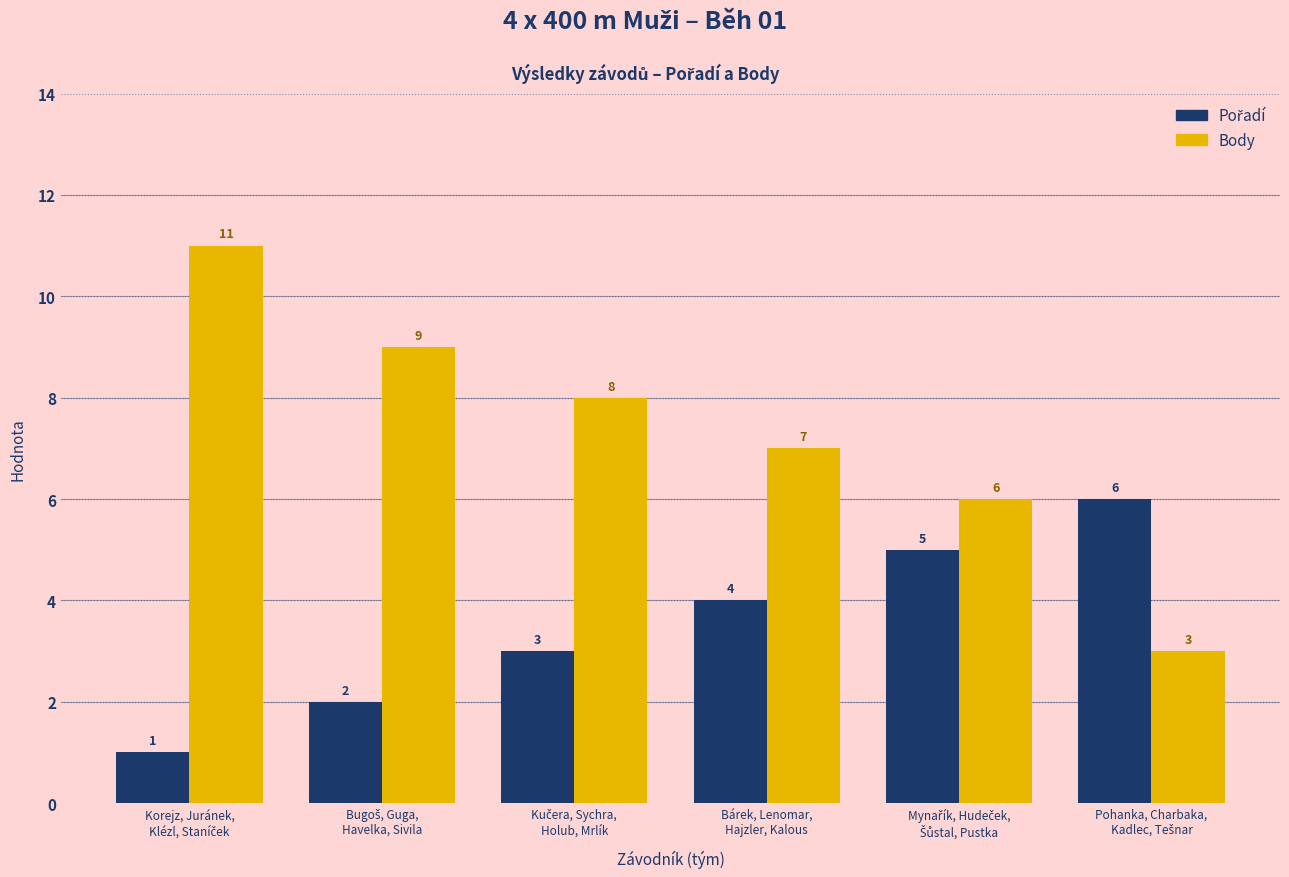

How many Body values are between 6 and 9?

4